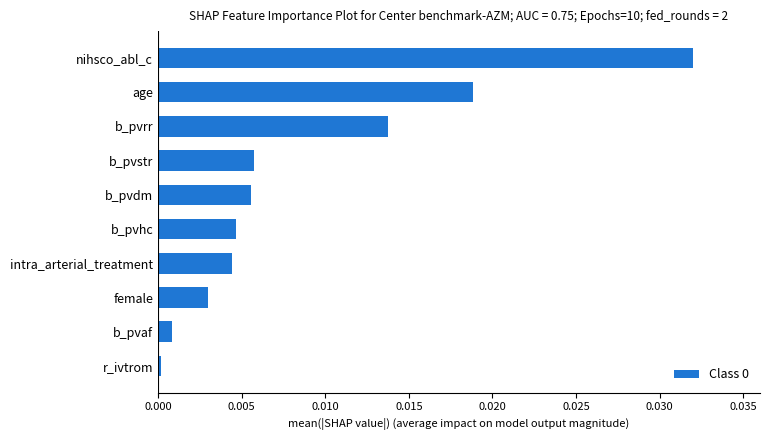

Which label corresponds to the largest value in the chart?

nihsco_abl_c